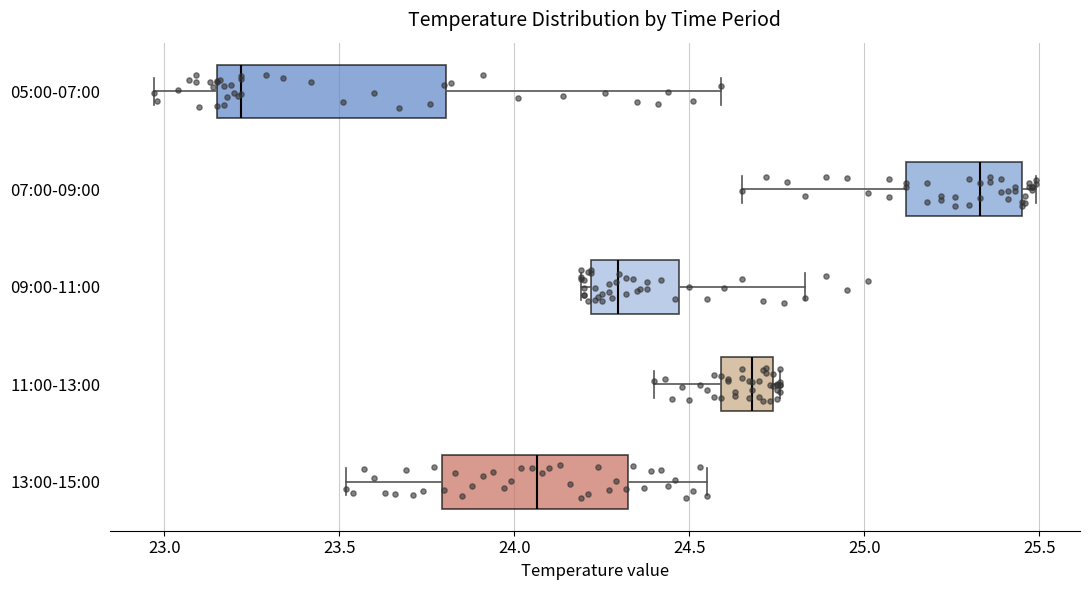

Where is the left edge of the box for 13:00-15:00 on the x-axis? The values are not printed on the chart, so give them approximately, as read against the axis.

23.80